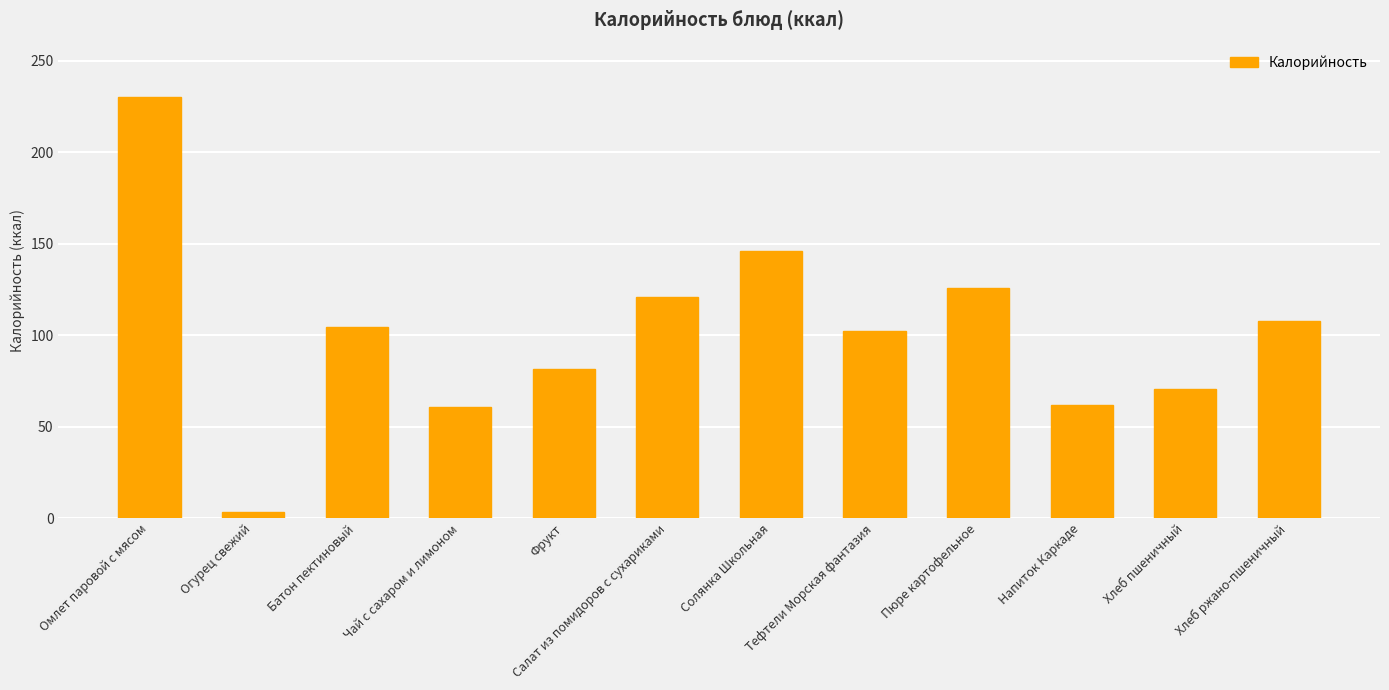

The value at Хлеб ржано-пшеничный is 108.0. True or false?

True